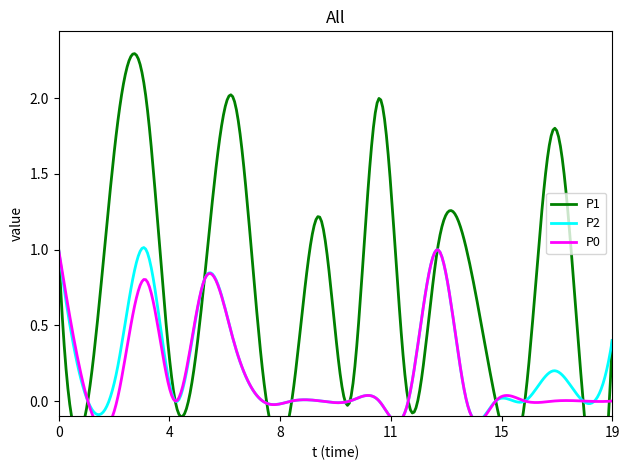

Which series changed the most between 00:23 and 00:40?

P1